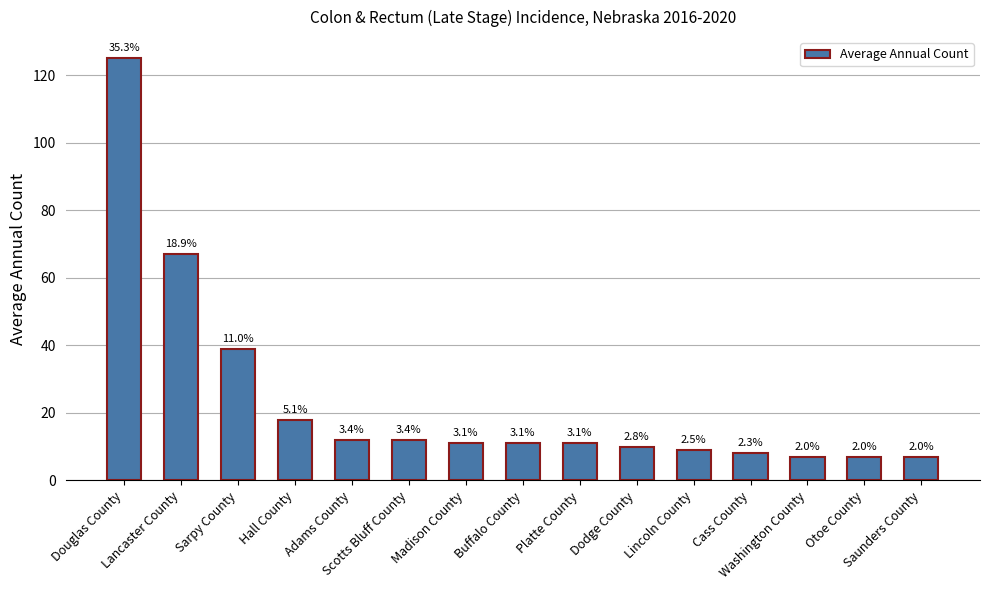

What is the approximate value at Cass County?

8